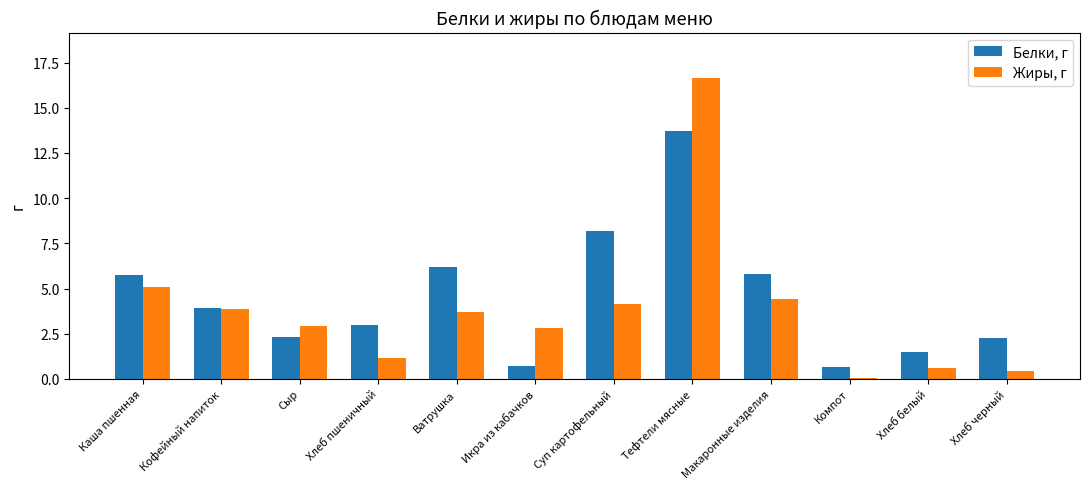

True or false: Белки, г has a value of 2.9 at Каша пшенная.

False